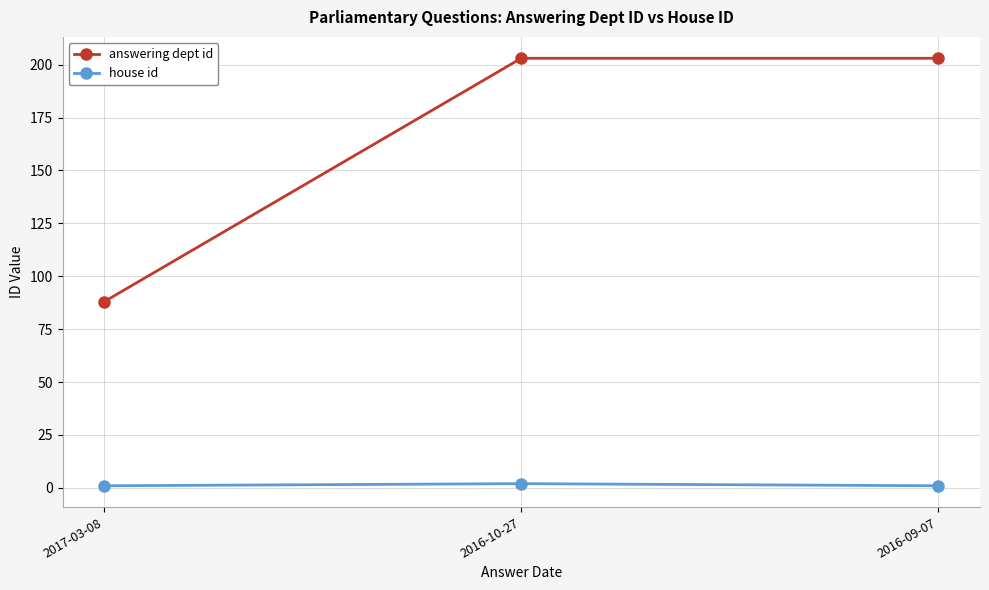

What is the spread (max minus min) of values at 2016-09-07?

202